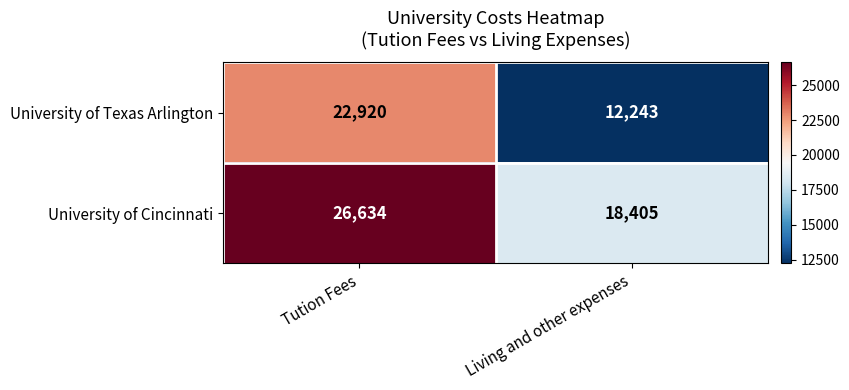

At which category is the sum across all series the highest?

Tution Fees